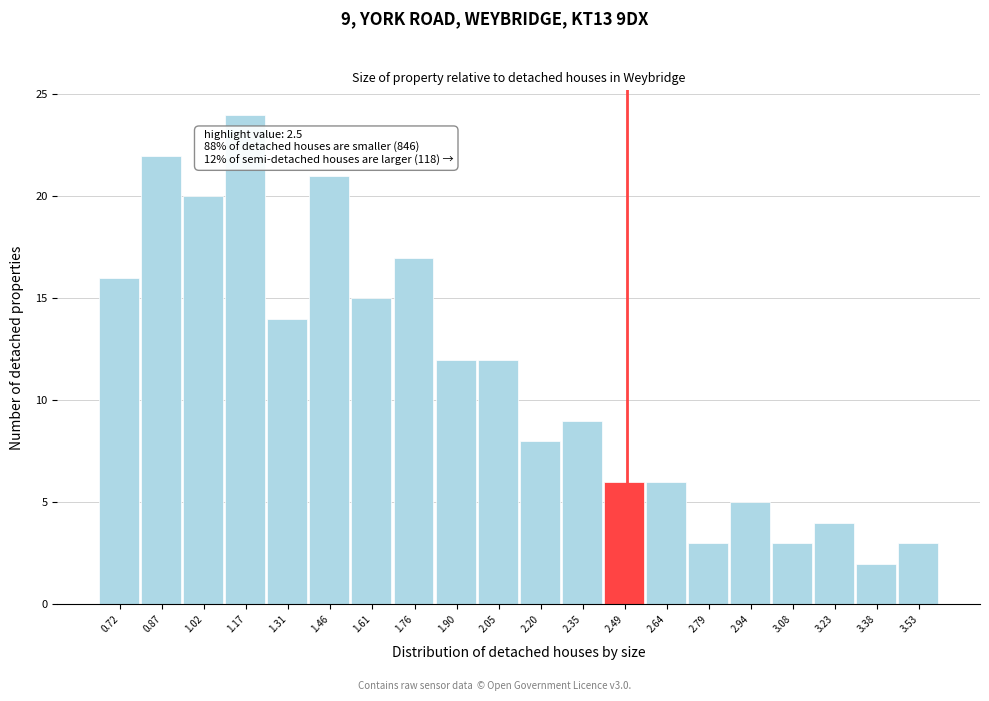

Over which range of the x-axis is the bar tallest?

1.10 to 1.24